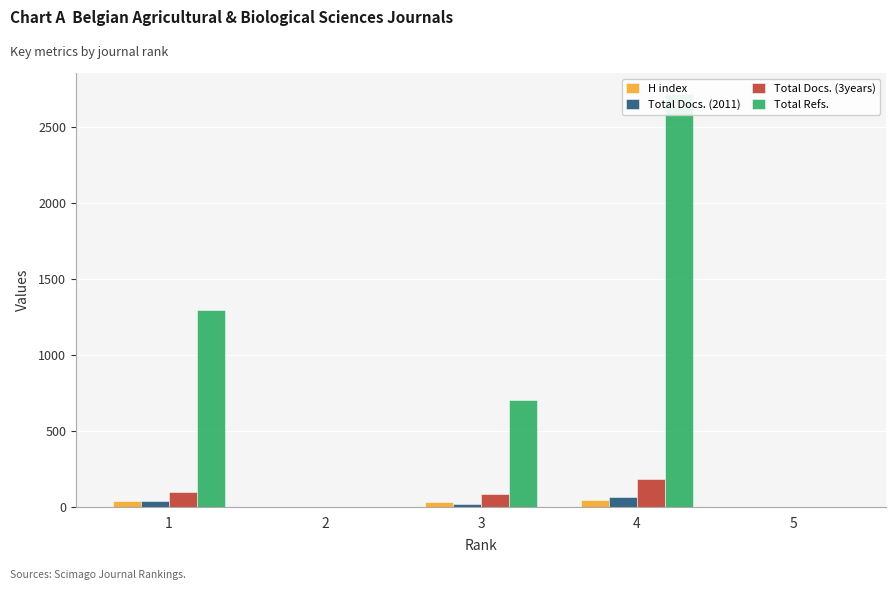

Which category has the highest value in the Total Docs. (2011) series?

4